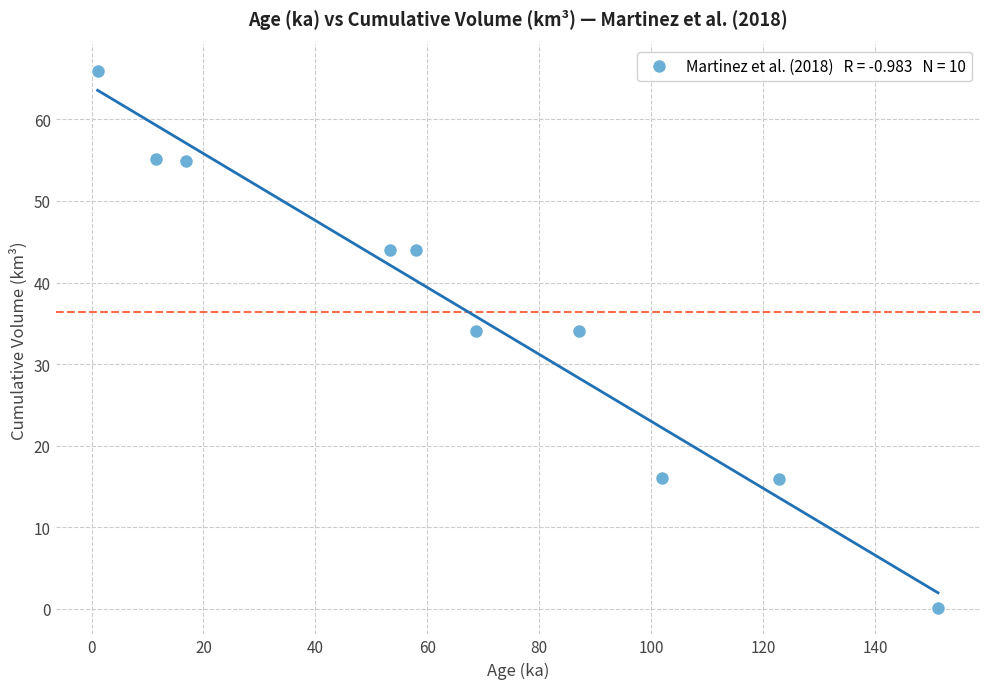

What is the range of Y values (max minus min)?

65.7